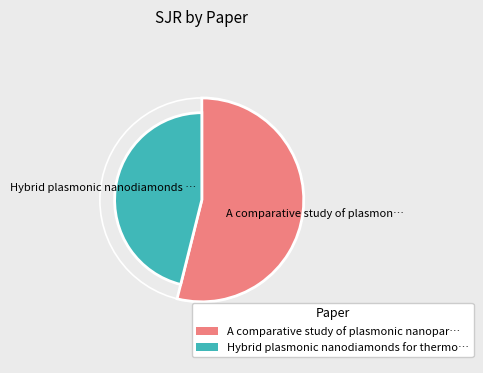

What portion of the pie excludes Hybrid plasmonic nanodiamonds for thermometry?

53.9%